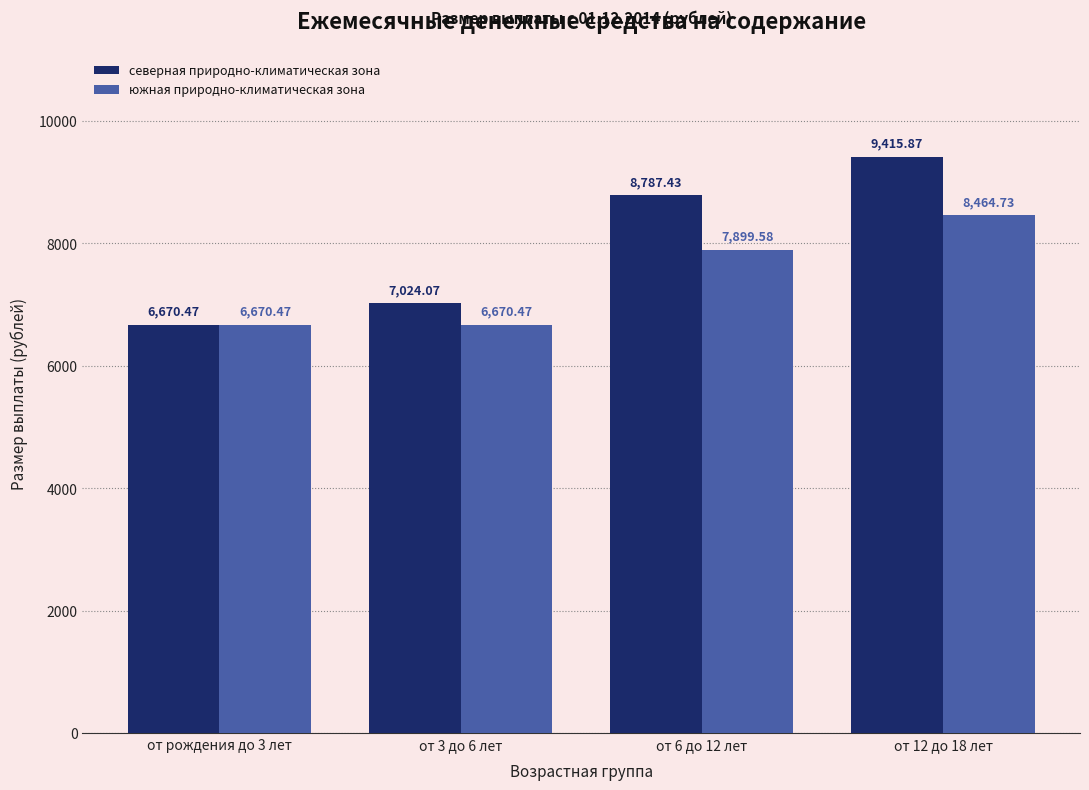

At which label does южная природно-климатическая зона first exceed 7899?

от 6 до 12 лет